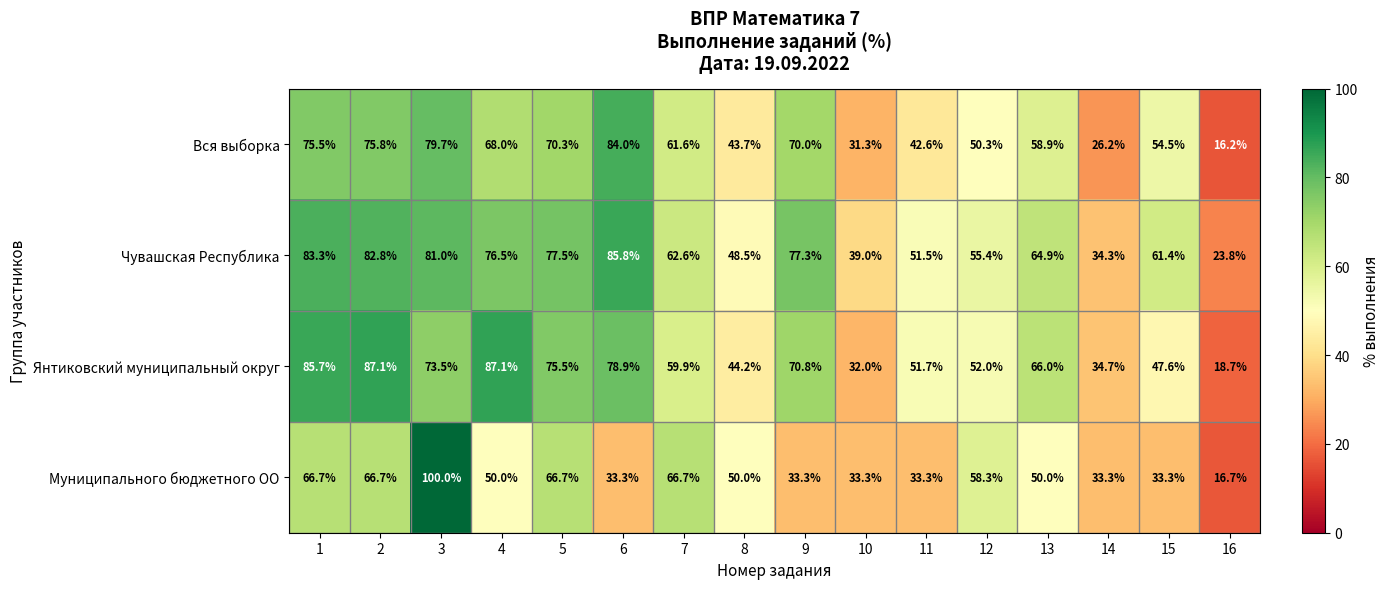

How many data points does each series have?

16